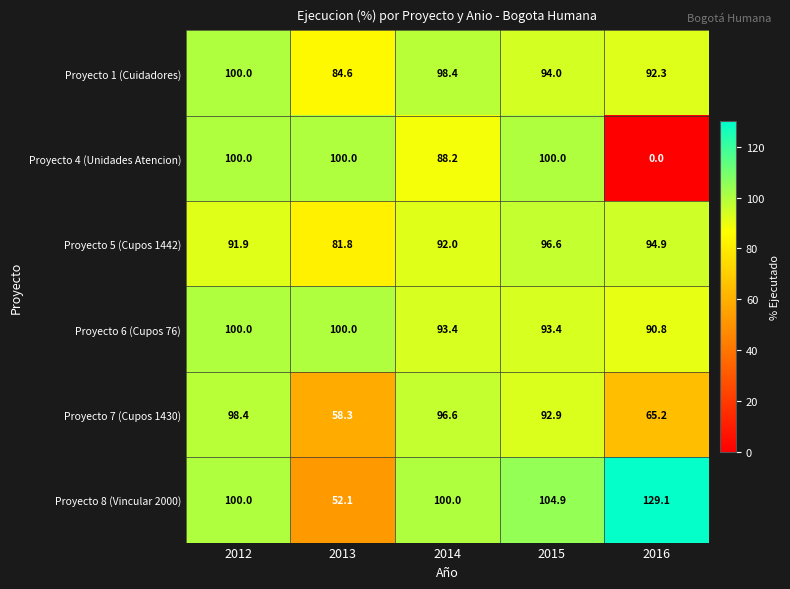

What is the lowest value of the Proyecto 7 (Cupos 1430) series?

58.3